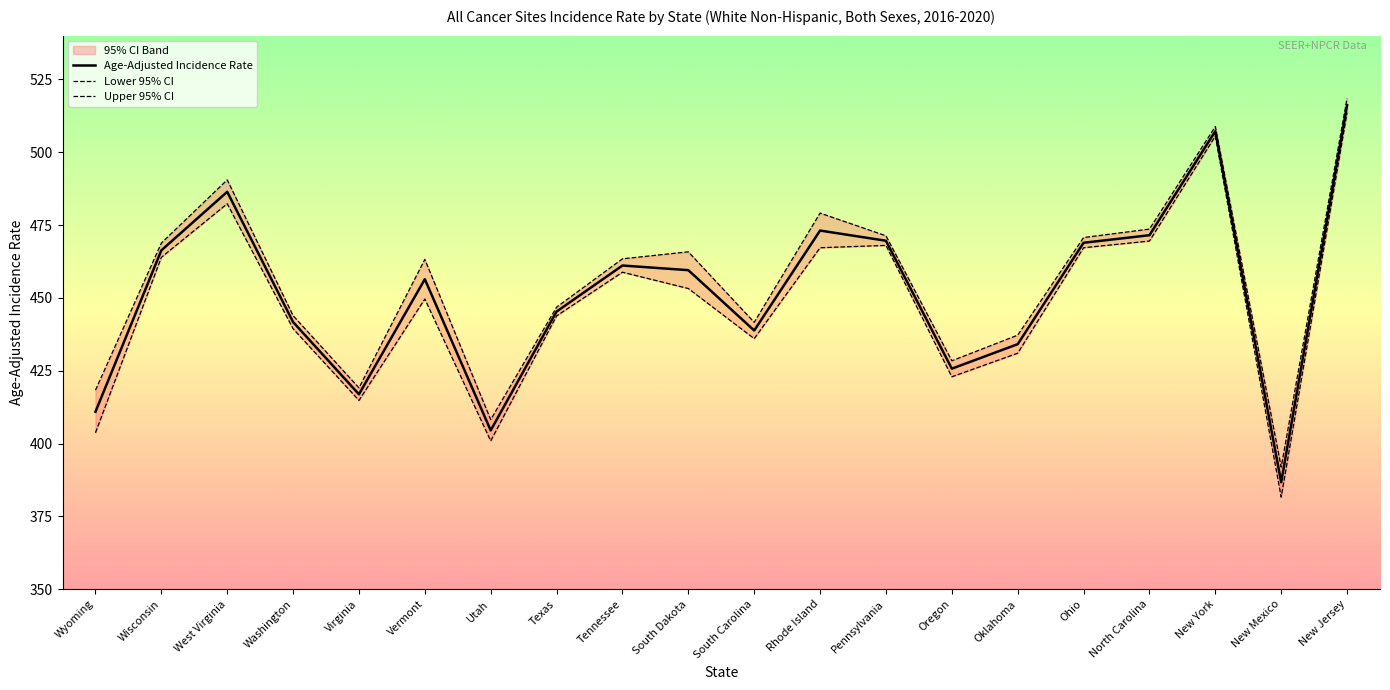

What is the maximum value for Age-Adjusted Incidence Rate?

516.1